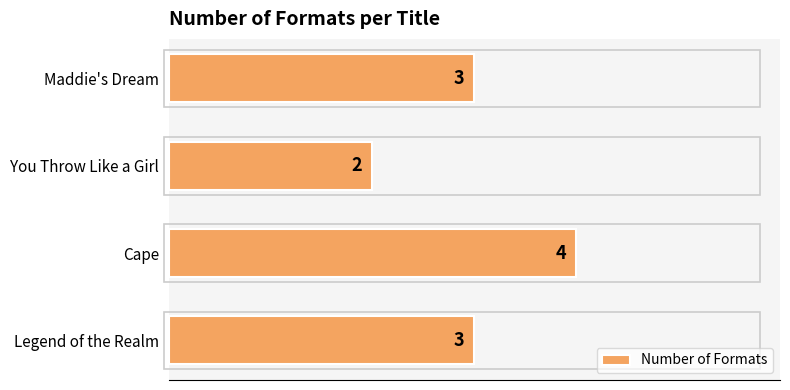

Is it true that the value at Cape is 3?

False